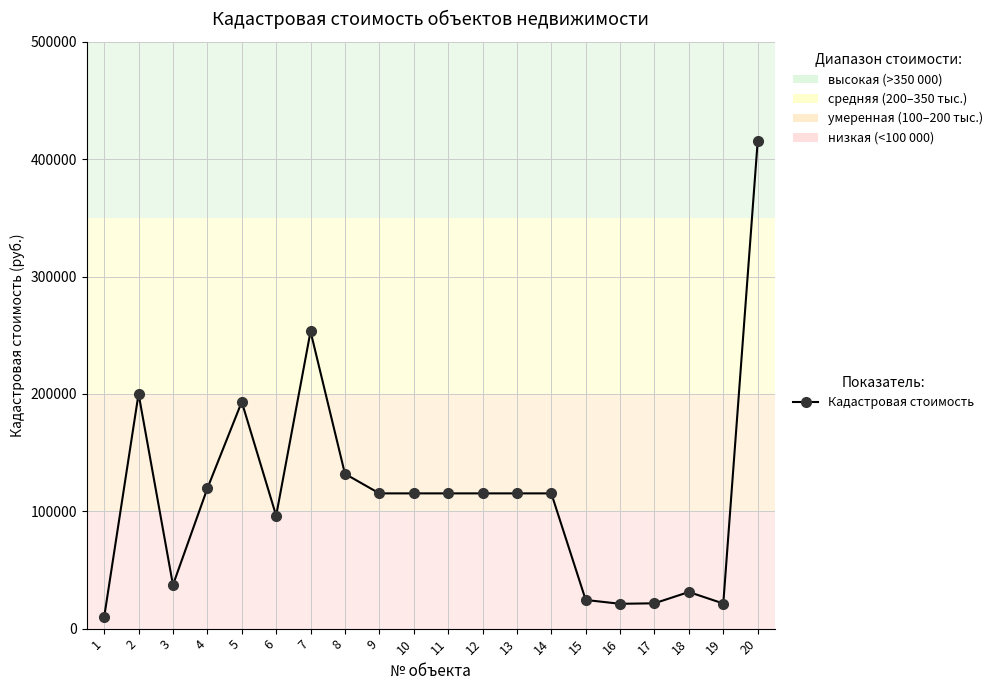

What is the average value?

113406.1